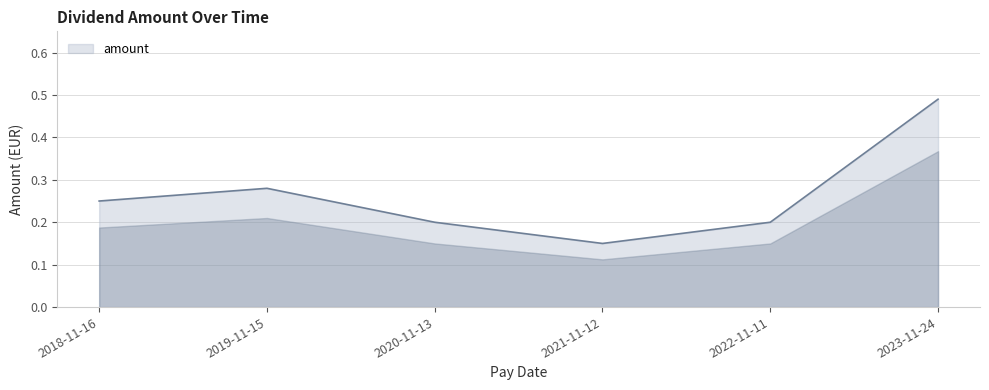

Between 2020-11-13 and 2023-11-24, which is larger?

2023-11-24